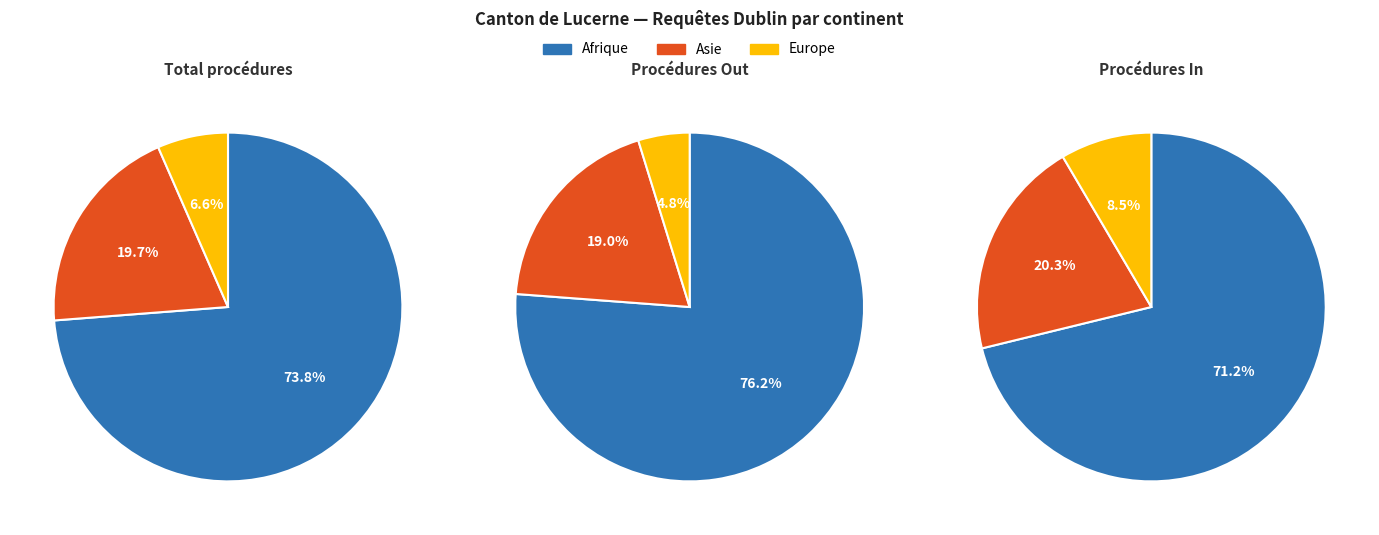

Is the sum of Asie and Europe greater than half?

No